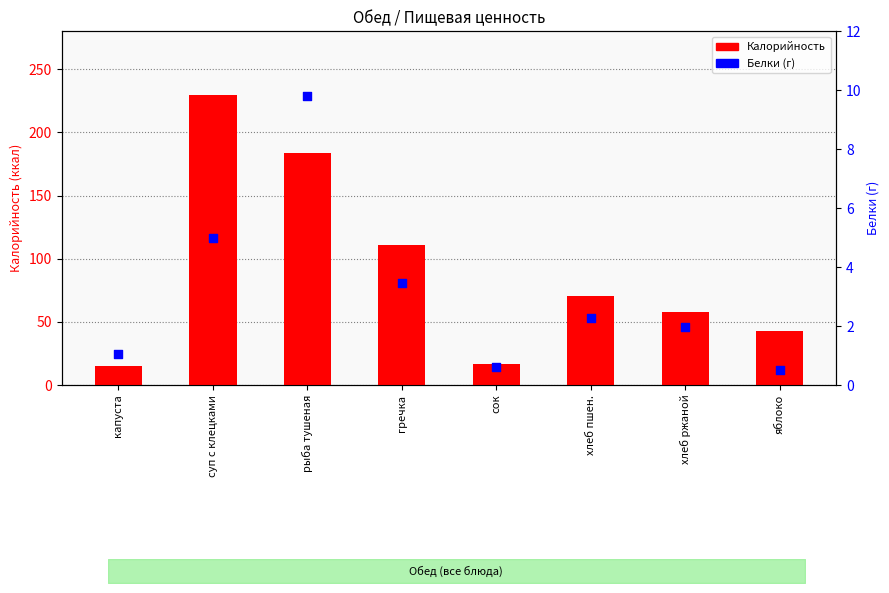

Is the value of Белки at сок greater than the value of Калорийность at хлеб ржаной?

No